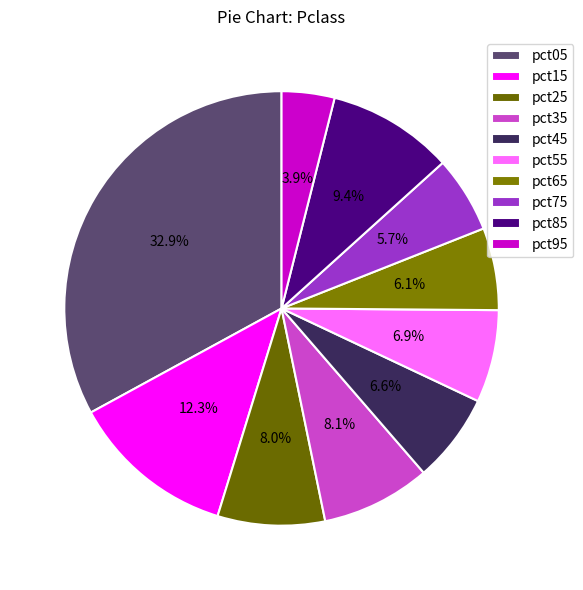

The pct65 slice represents 1% of the pie. True or false?

False